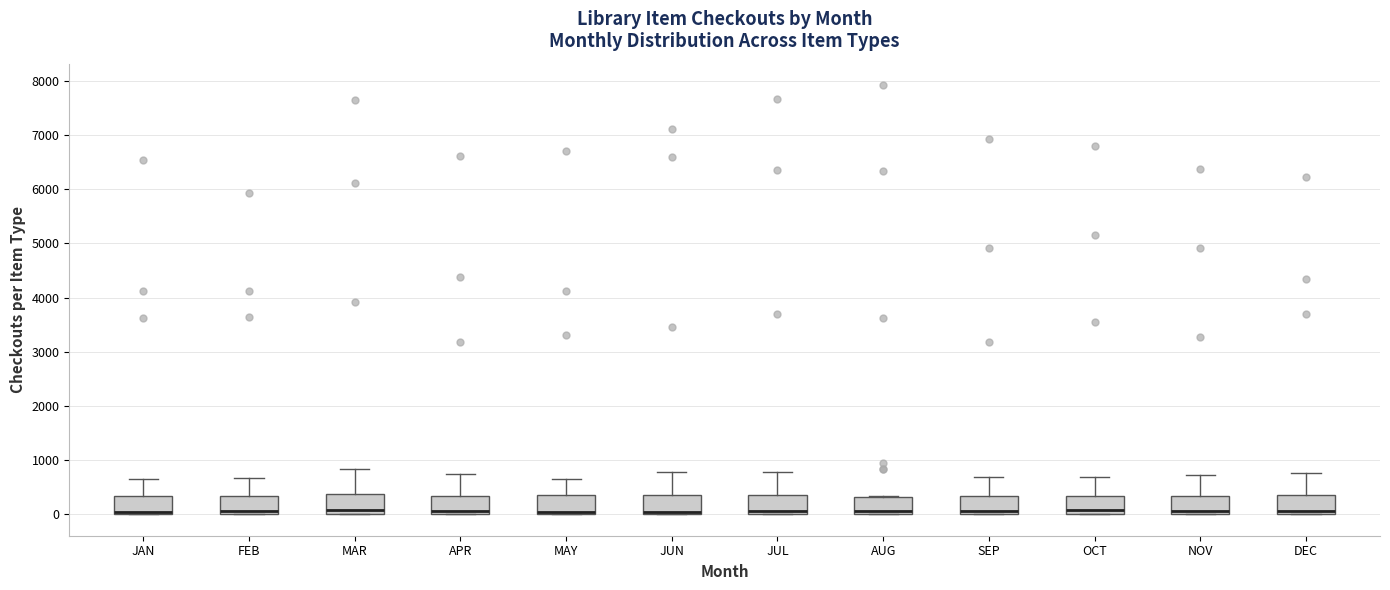

Reading left to right, read every box against the y-axis: the position of its median line, the range the box covers, and the ends of its whiskers. The values are not printed on the chart, so give them approximately, as read against the axis.

JAN: median 0 (drawn on the box's lower edge), box 0 to 300, whiskers 0 to 700
FEB: median 100, box 0 to 300, whiskers 0 to 700
MAR: median 100, box 0 to 400, whiskers 0 to 800
APR: median 100, box 0 to 300, whiskers 0 to 700
MAY: median 0 (just above the box's lower edge), box 0 to 400, whiskers 0 to 700
JUN: median 100, box 0 to 400, whiskers 0 to 800
JUL: median 100, box 0 to 300, whiskers 0 to 800
AUG: median 100, box 0 to 300, whiskers 0 to 300
SEP: median 100, box 0 to 300, whiskers 0 to 700
OCT: median 100, box 0 to 300, whiskers 0 to 700
NOV: median 100, box 0 to 300, whiskers 0 to 700
DEC: median 100, box 0 to 400, whiskers 0 to 800